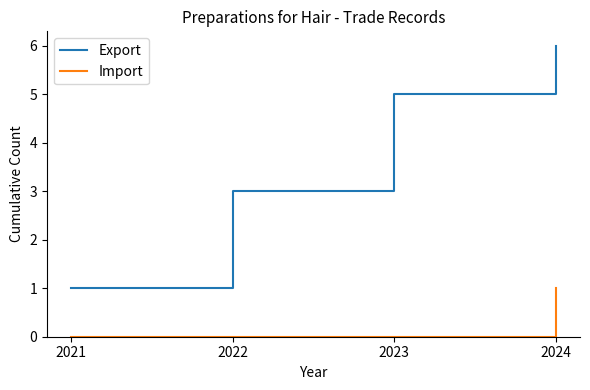

Count the Export values in the range 3 to 6.

3